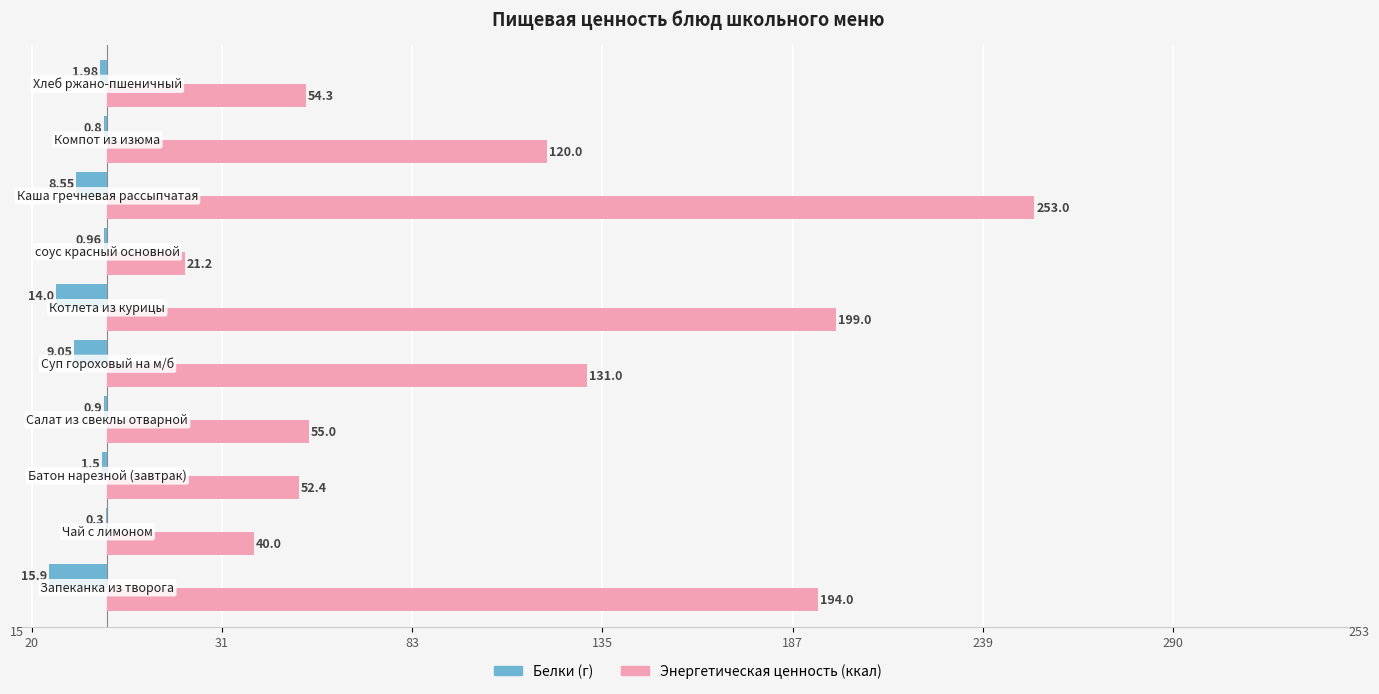

Which series has the largest total across all categories?

Энергетическая ценность (ккал)